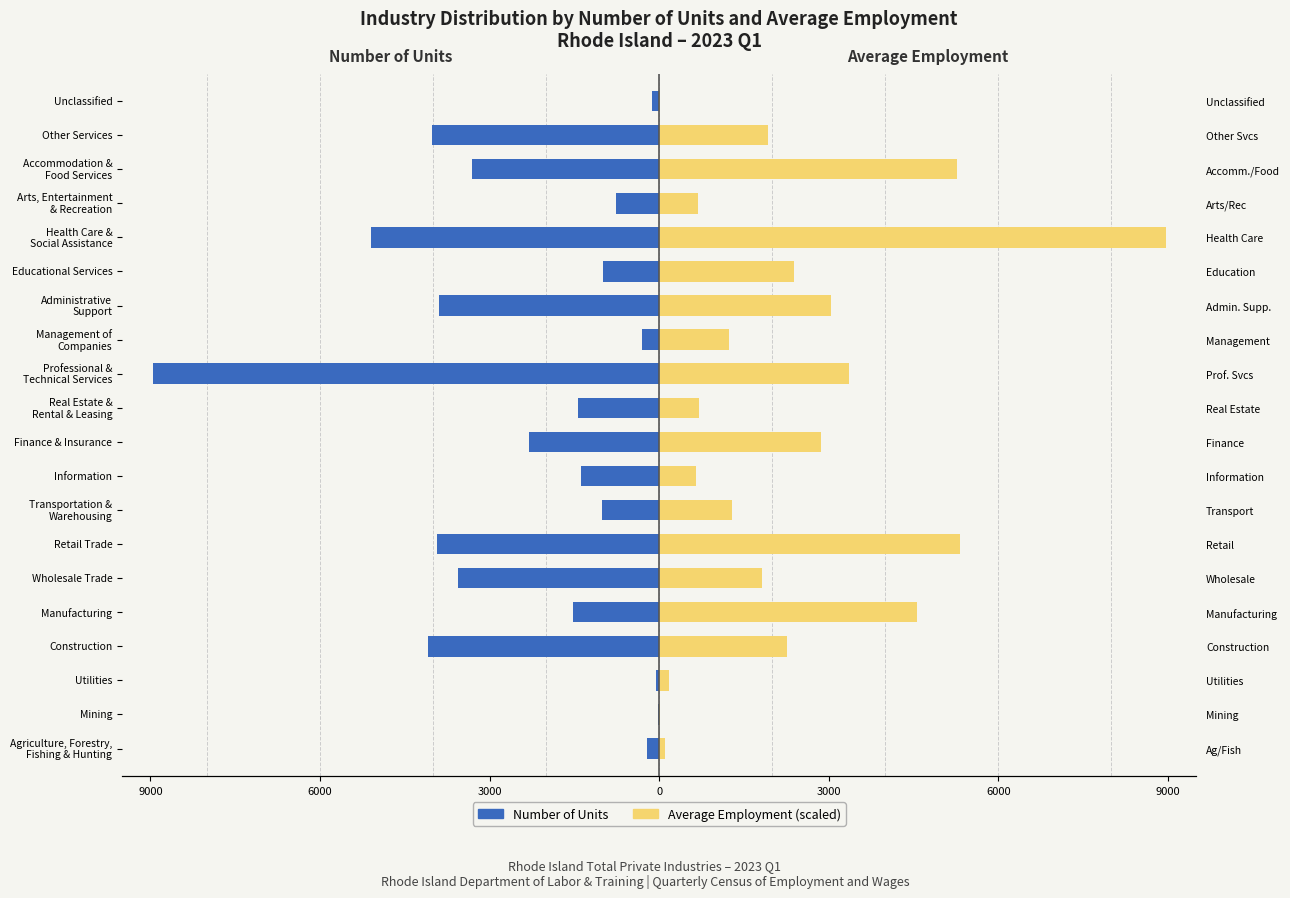

What is the difference between the second highest and second lowest values in the Number of Units series?

5026.0